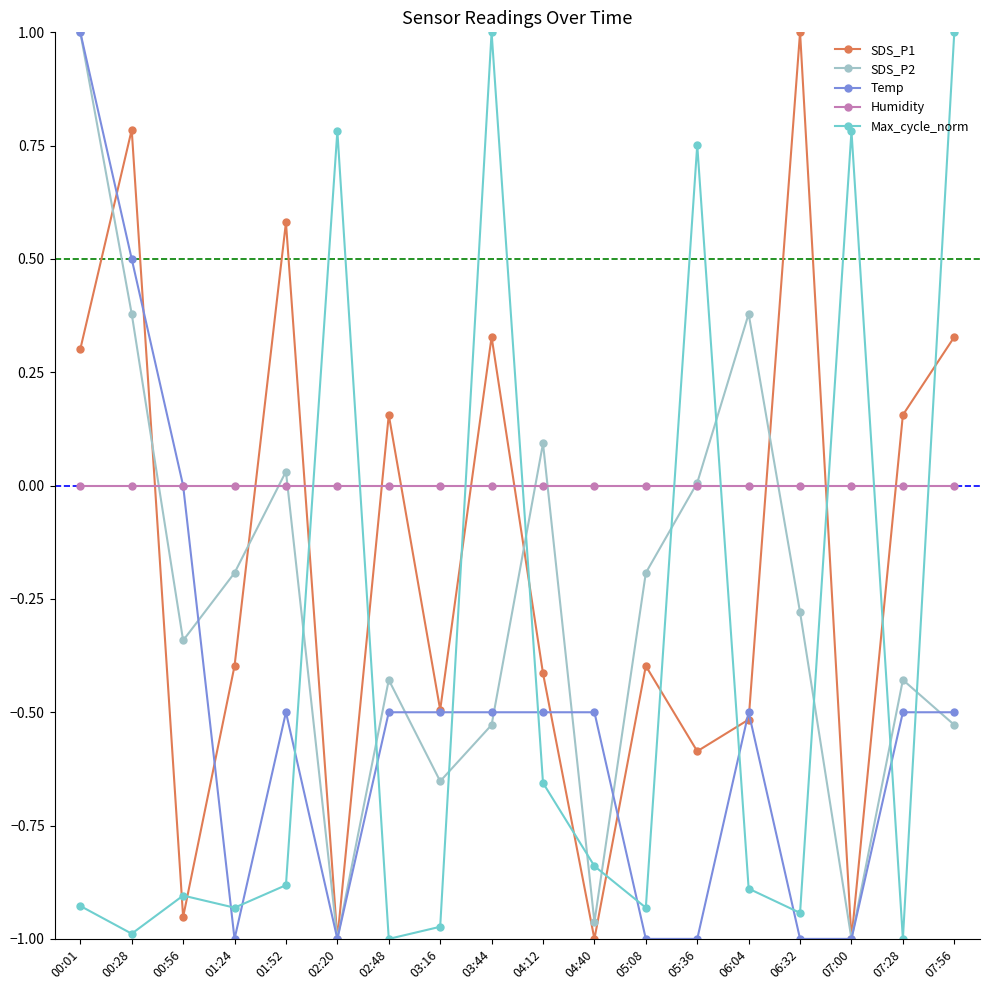

How many times do SDS_P1 and Humidity cross each other?

10